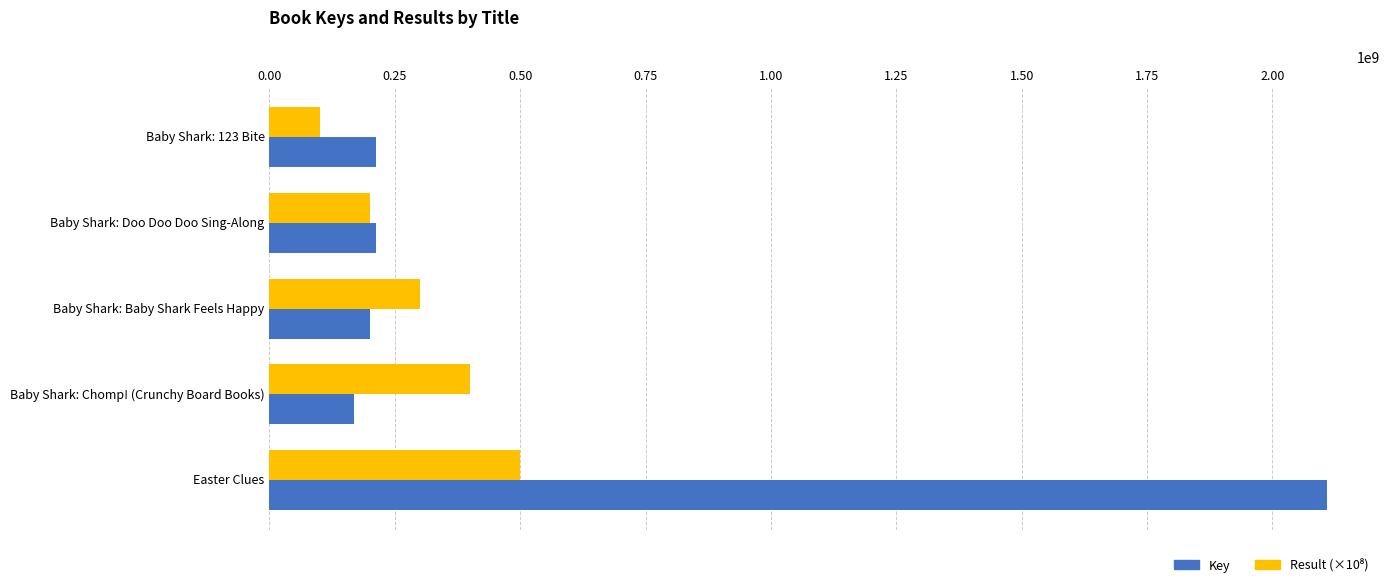

What is the spread (max minus min) of values at Baby Shark: Chomp! (Crunchy Board Books)?

232360470